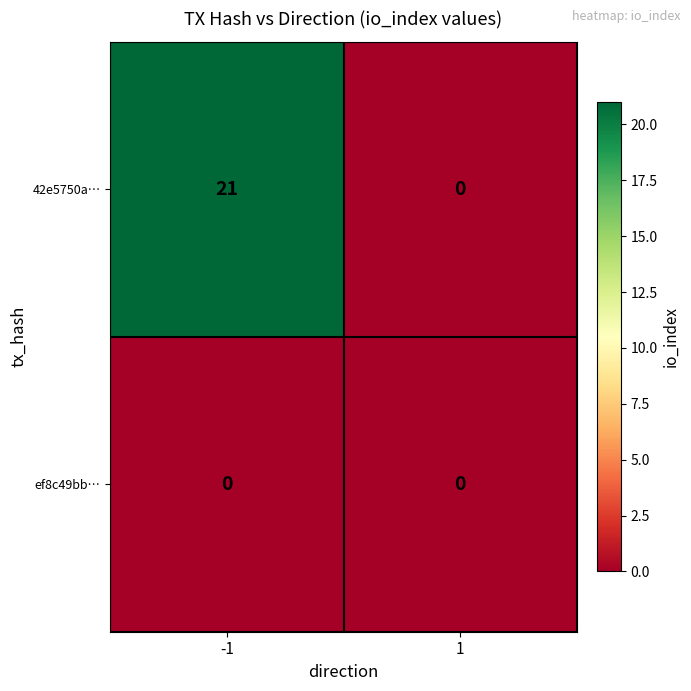

True or false: 42e5750a… has a value of 35 at -1.

False